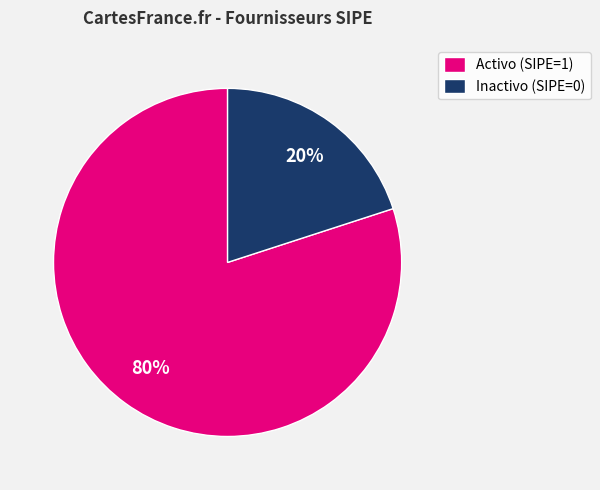

Is there any slice that represents more than half of the pie?

Yes